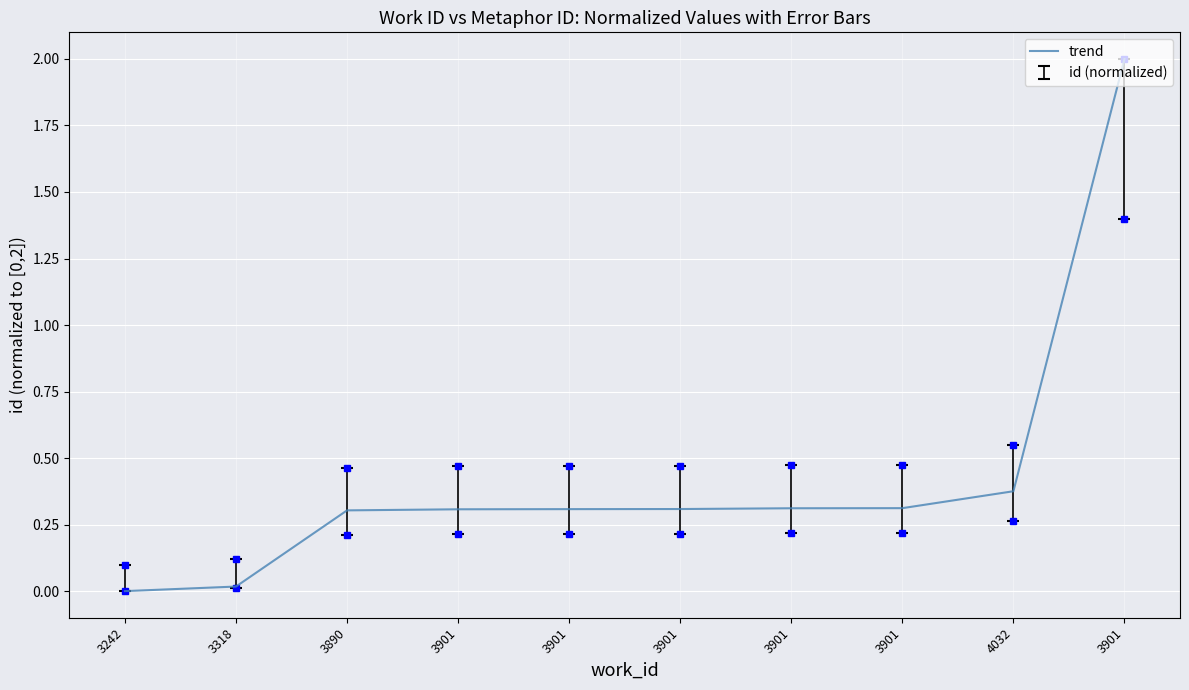

At which category does the chart reach its minimum across all series?

3242